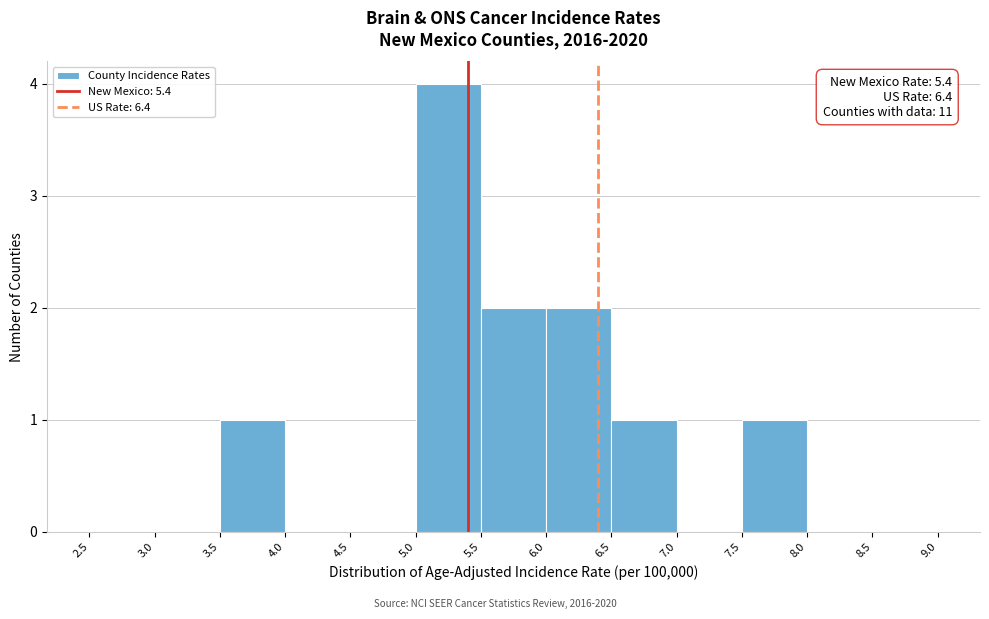

Over which range of the x-axis is the bar tallest?

5.0 to 5.5